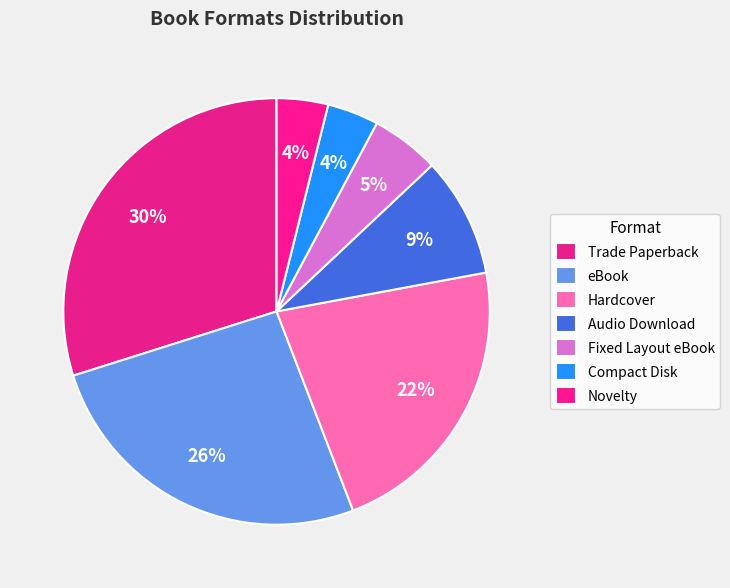

How many slices are in this pie chart?

7